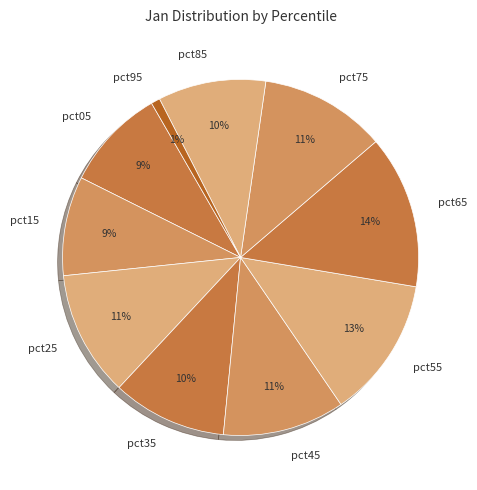

To the nearest percent, what portion does pct85 represent?

10%